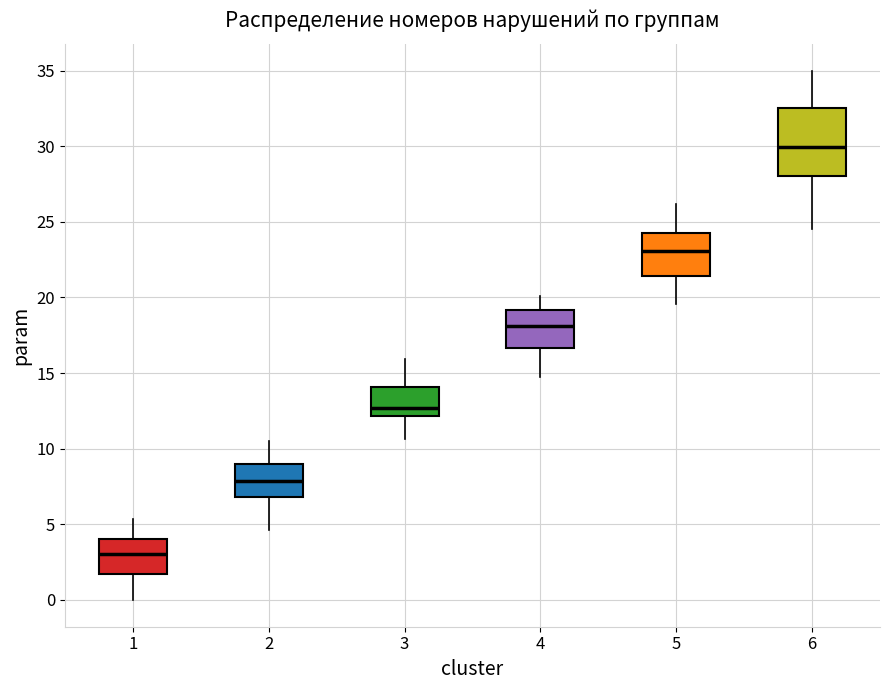

Where does the lower whisker of the box at x = 6 end on the y-axis? The values are not printed on the chart, so give them approximately, as read against the axis.

24.5